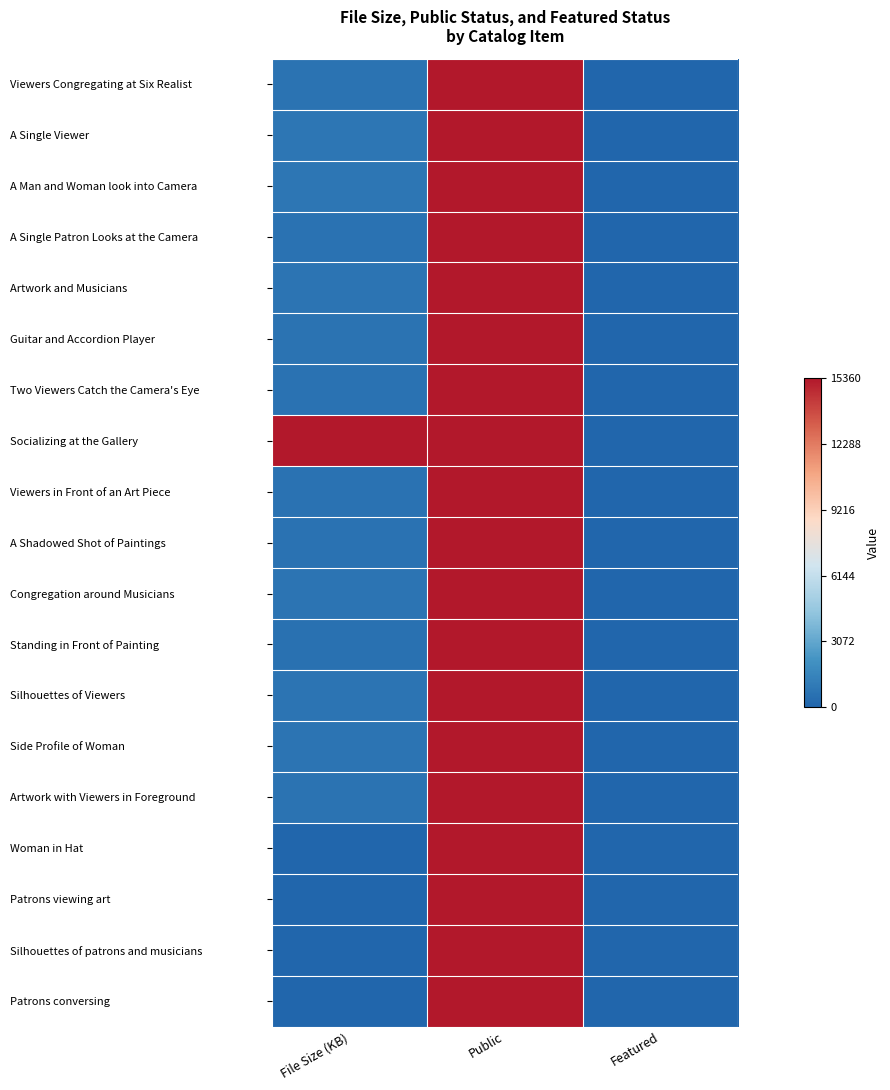

Reading left to right, transcribe all the data shown in this chart.

Viewers Congregating at Six Realist: File Size (KB)=697	Public=15360	Featured=0
A Single Viewer: File Size (KB)=808	Public=15360	Featured=0
A Man and Woman look into Camera: File Size (KB)=799	Public=15360	Featured=0
A Single Patron Looks at the Camera: File Size (KB)=652	Public=15360	Featured=0
Artwork and Musicians: File Size (KB)=737	Public=15360	Featured=0
Guitar and Accordion Player: File Size (KB)=699	Public=15360	Featured=0
Two Viewers Catch the Camera's Eye: File Size (KB)=608	Public=15360	Featured=0
Socializing at the Gallery: File Size (KB)=15360	Public=15360	Featured=0
Viewers in Front of an Art Piece: File Size (KB)=634	Public=15360	Featured=0
A Shadowed Shot of Paintings: File Size (KB)=616	Public=15360	Featured=0
Congregation around Musicians: File Size (KB)=726	Public=15360	Featured=0
Standing in Front of Painting: File Size (KB)=583	Public=15360	Featured=0
Silhouettes of Viewers: File Size (KB)=752	Public=15360	Featured=0
Side Profile of Woman: File Size (KB)=728	Public=15360	Featured=0
Artwork with Viewers in Foreground: File Size (KB)=695	Public=15360	Featured=0
Woman in Hat: File Size (KB)=0	Public=15360	Featured=0
Patrons viewing art: File Size (KB)=0	Public=15360	Featured=0
Silhouettes of patrons and musicians: File Size (KB)=0	Public=15360	Featured=0
Patrons conversing: File Size (KB)=0	Public=15360	Featured=0